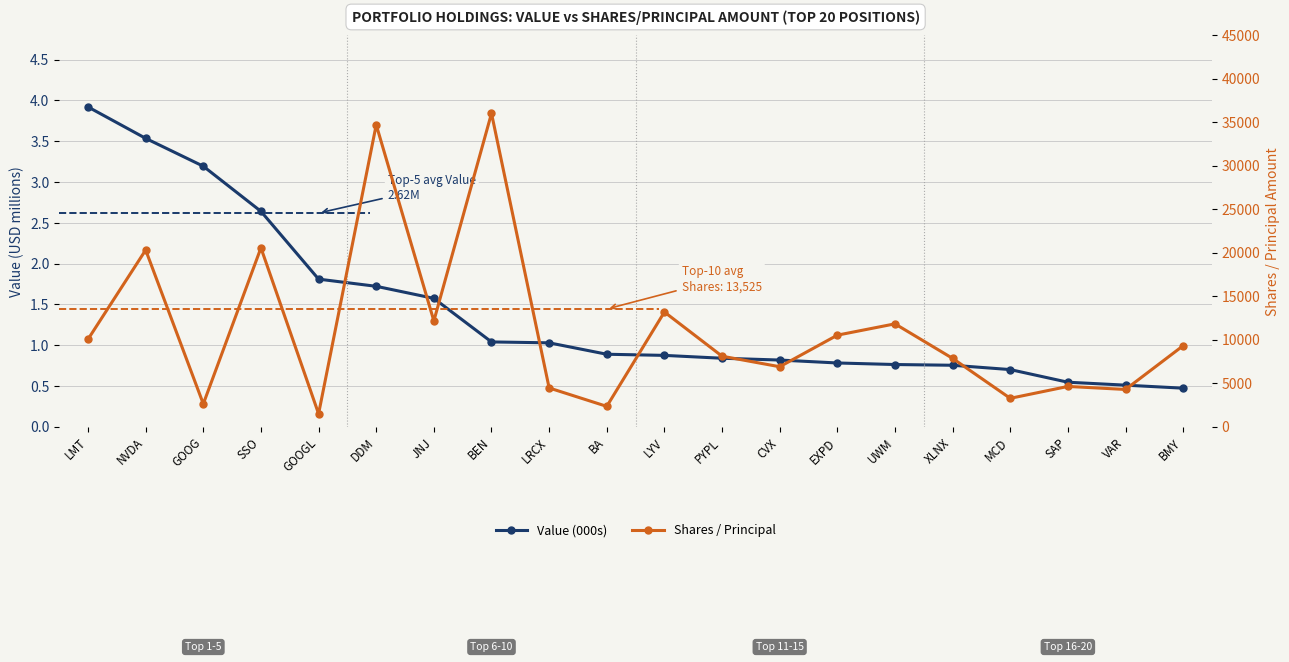

At which label does Shares / Principal first exceed 9306?

LMT